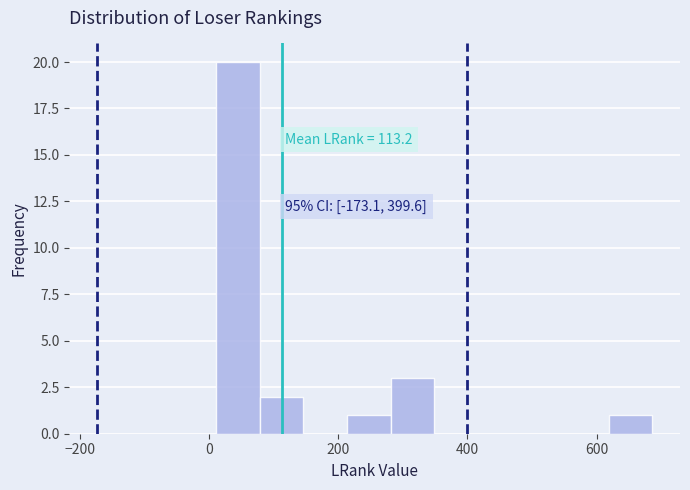

Around what value on the x-axis is the tallest bar? Give the approximate position of its centre, as read against the axis.

40